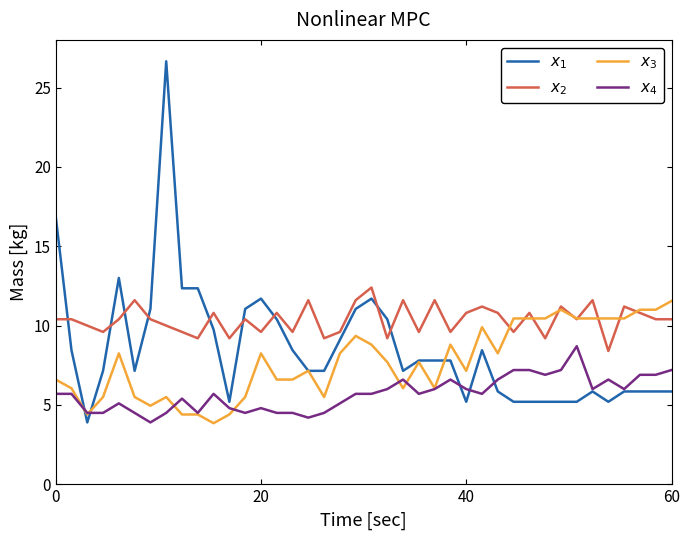

Which series has the largest total across all categories?

$x_2$